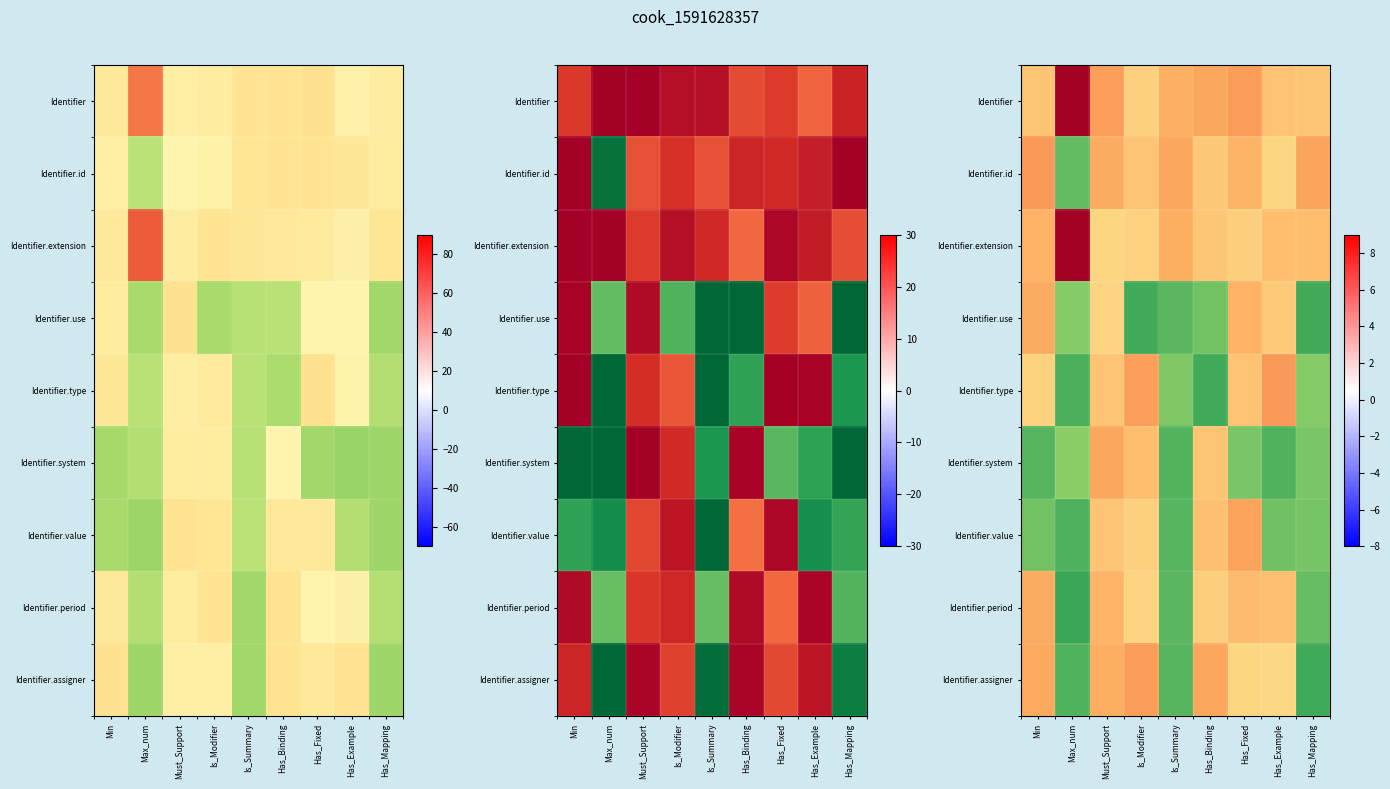

Between Is_Modifier and Is_Summary, which is larger?

Is_Modifier